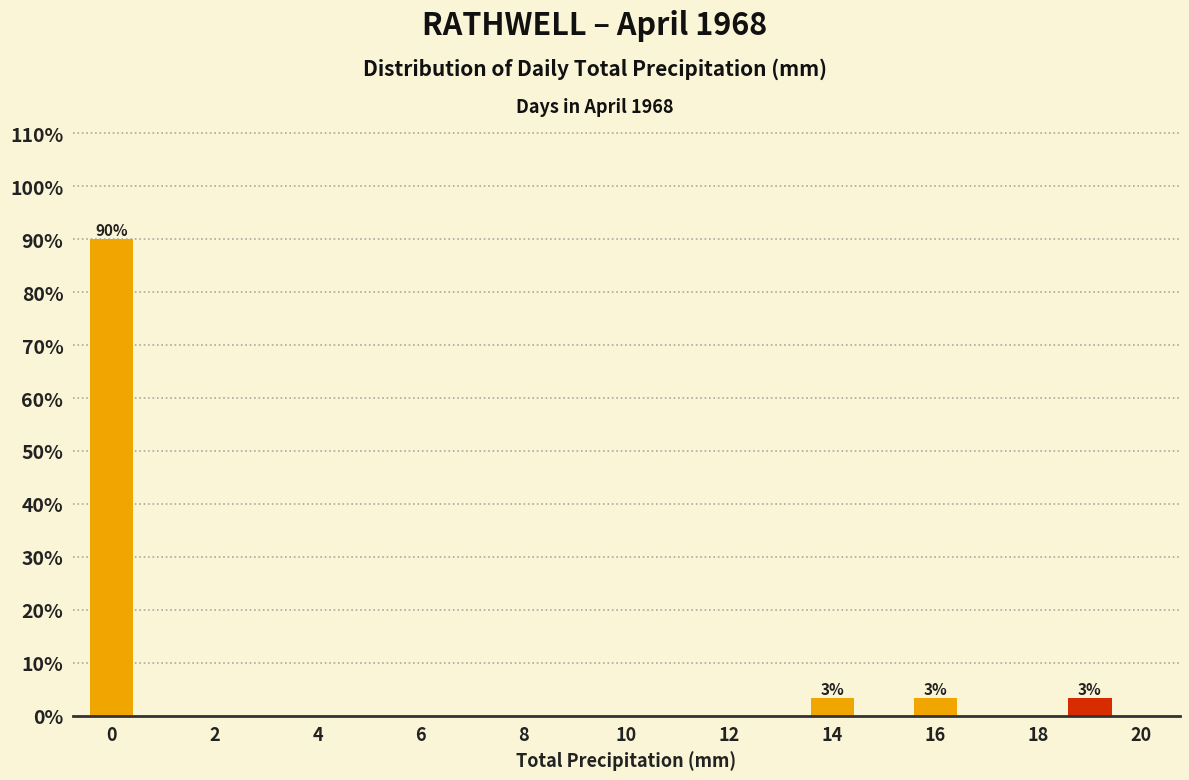

Over which range of the x-axis is the bar tallest?

-0.5 to 0.5